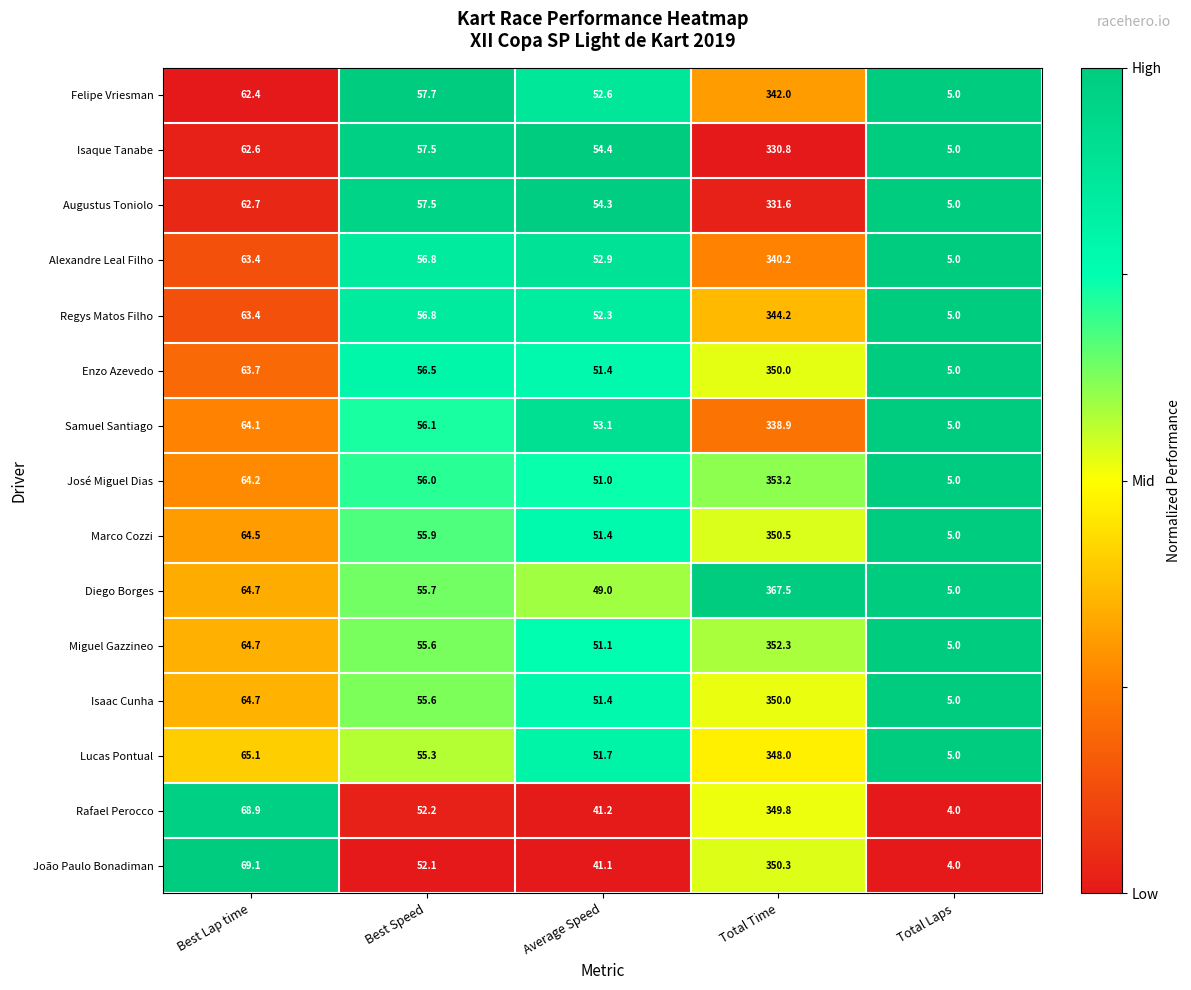

What is the difference between the Isaac Cunha values at Best Lap time and Best Speed?

9.1